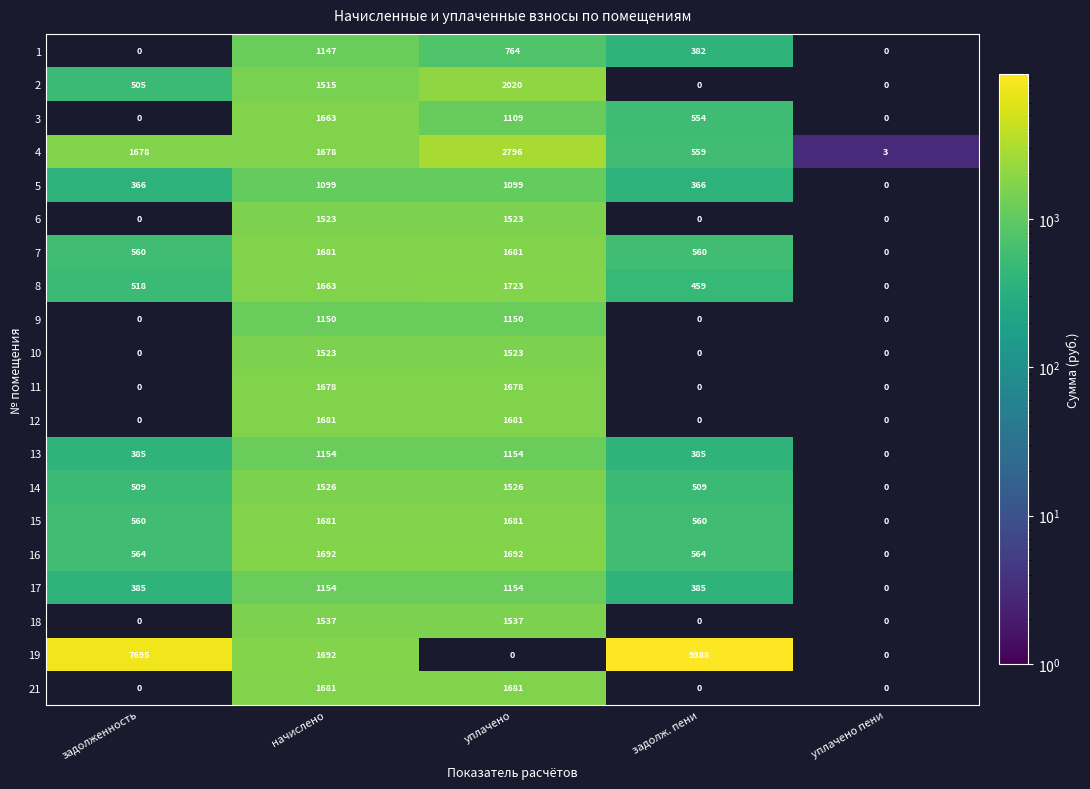

How many data points does each series have?

5